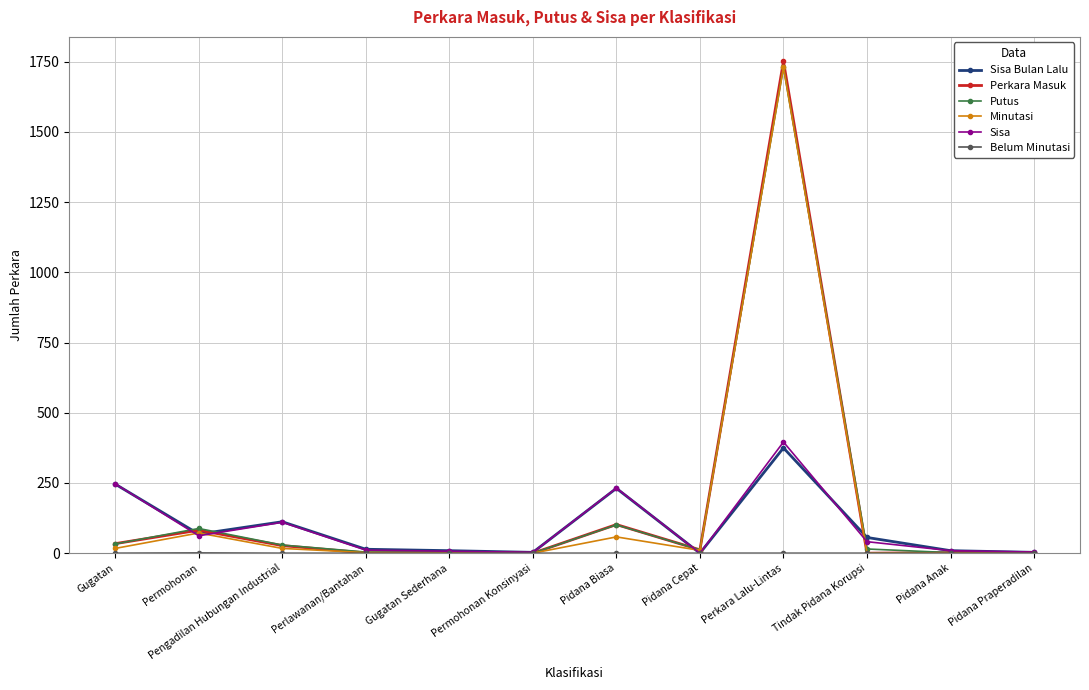

What is the label of the 4th point from the right?

Perkara Lalu-Lintas